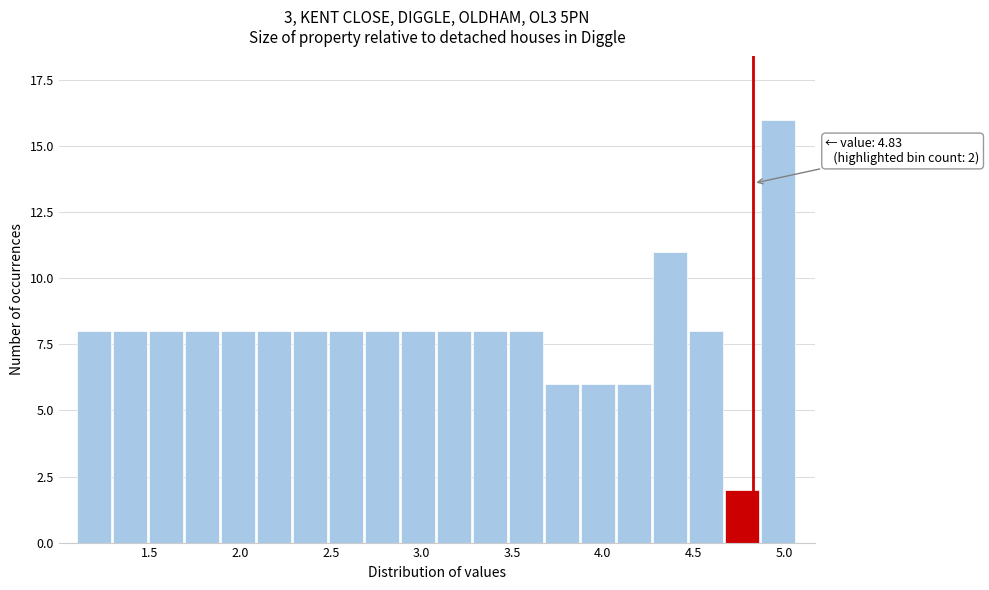

Around what value on the x-axis is the tallest bar? Give the approximate position of its centre, as read against the axis.

4.95